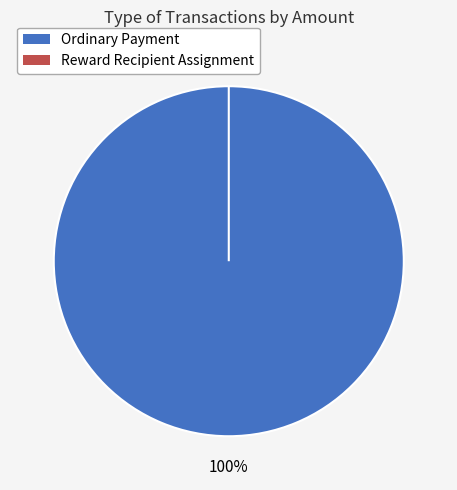

The Ordinary Payment (364798) slice represents 1% of the pie. True or false?

False